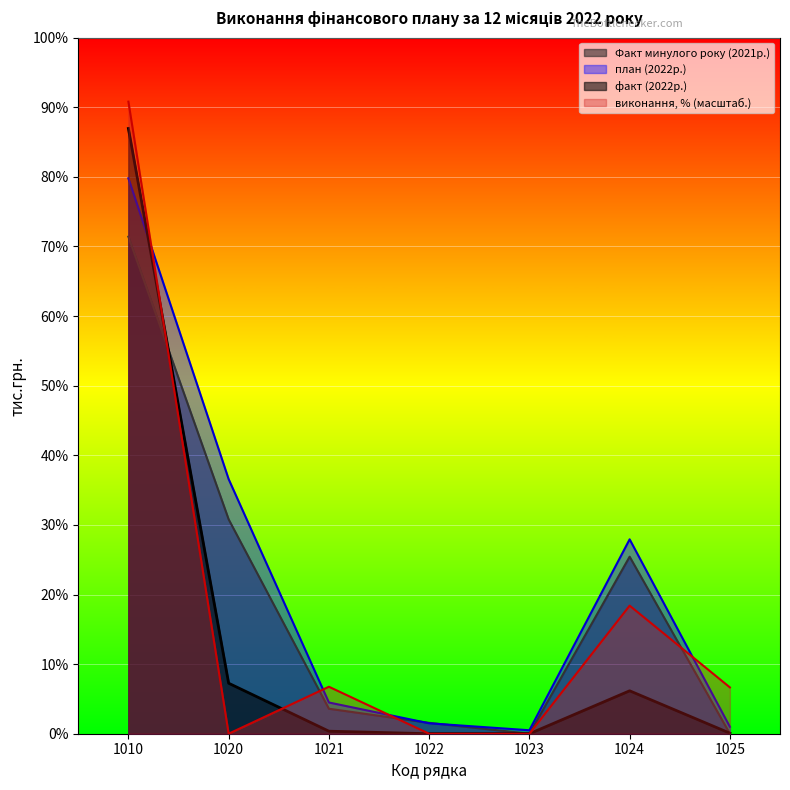

Is the value of план (2022р.) at 1021 greater than the value of Факт минулого року (2021р.) at 1024?

No